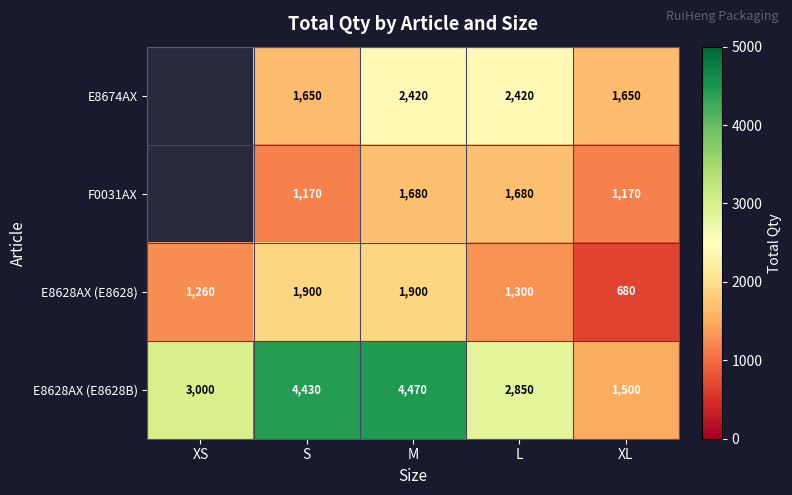

The value of E8628AX (E8628) at L is 1300. True or false?

True